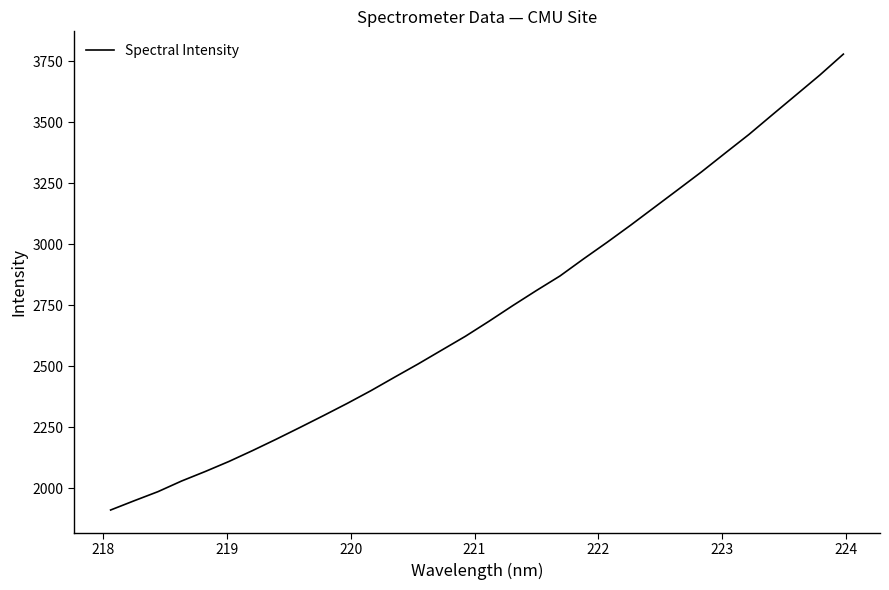

What is the smallest value displayed?

1910.9